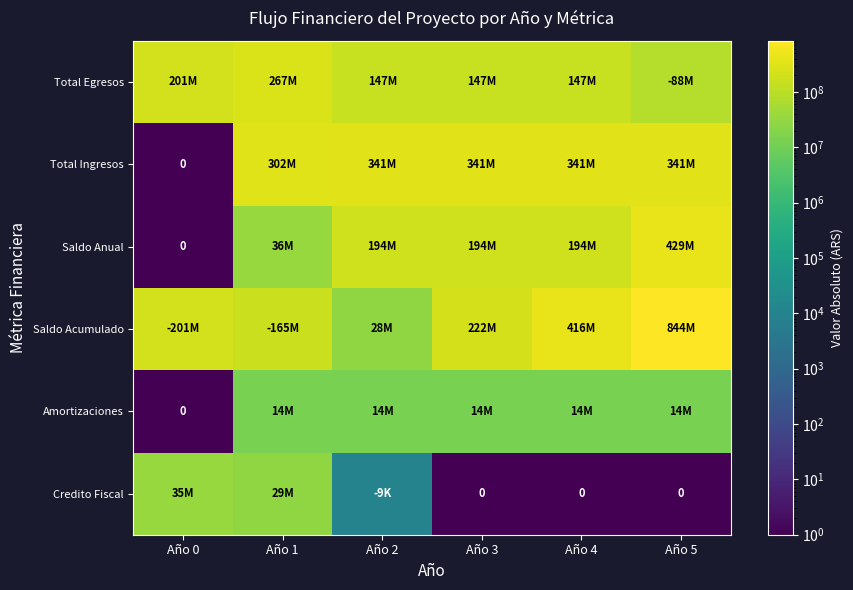

What value does the Saldo Acumulado series have at Año 1?

165383298.8